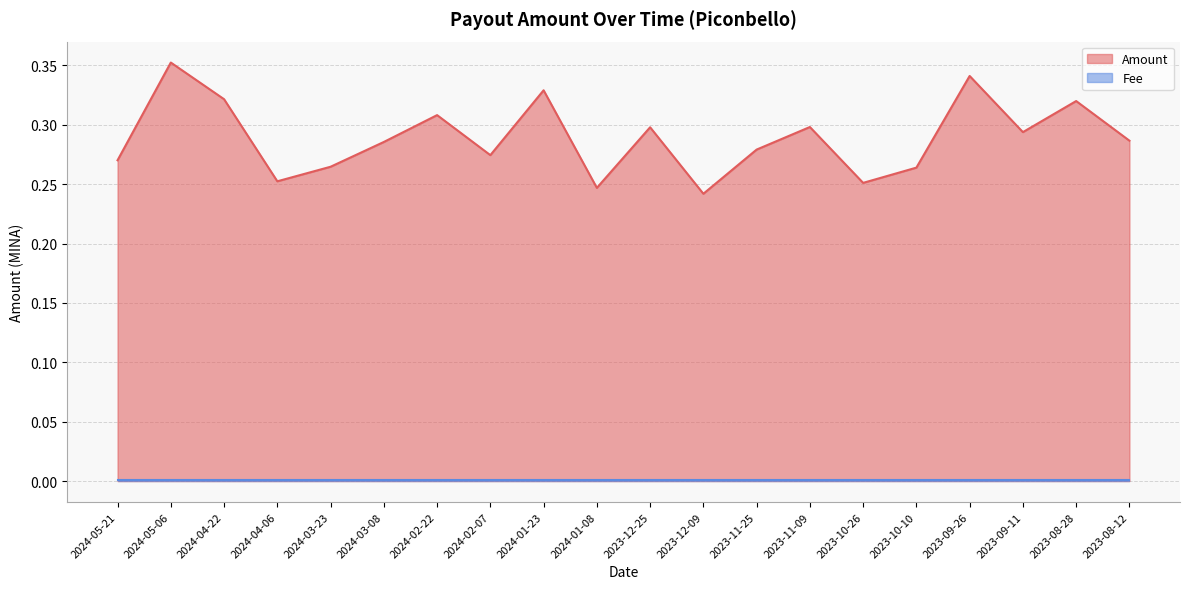

Rank the categories by value from lowest to highest.

2023-12-09, 2024-01-08, 2023-10-26, 2024-04-06, 2023-10-10, 2024-03-23, 2024-05-21, 2024-02-07, 2023-11-25, 2024-03-08, 2023-08-12, 2023-09-11, 2023-12-25, 2023-11-09, 2024-02-22, 2023-08-28, 2024-04-22, 2024-01-23, 2023-09-26, 2024-05-06